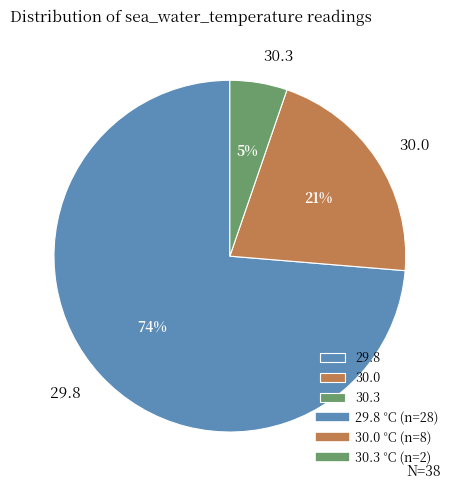

Count the number of slices in the pie.

3